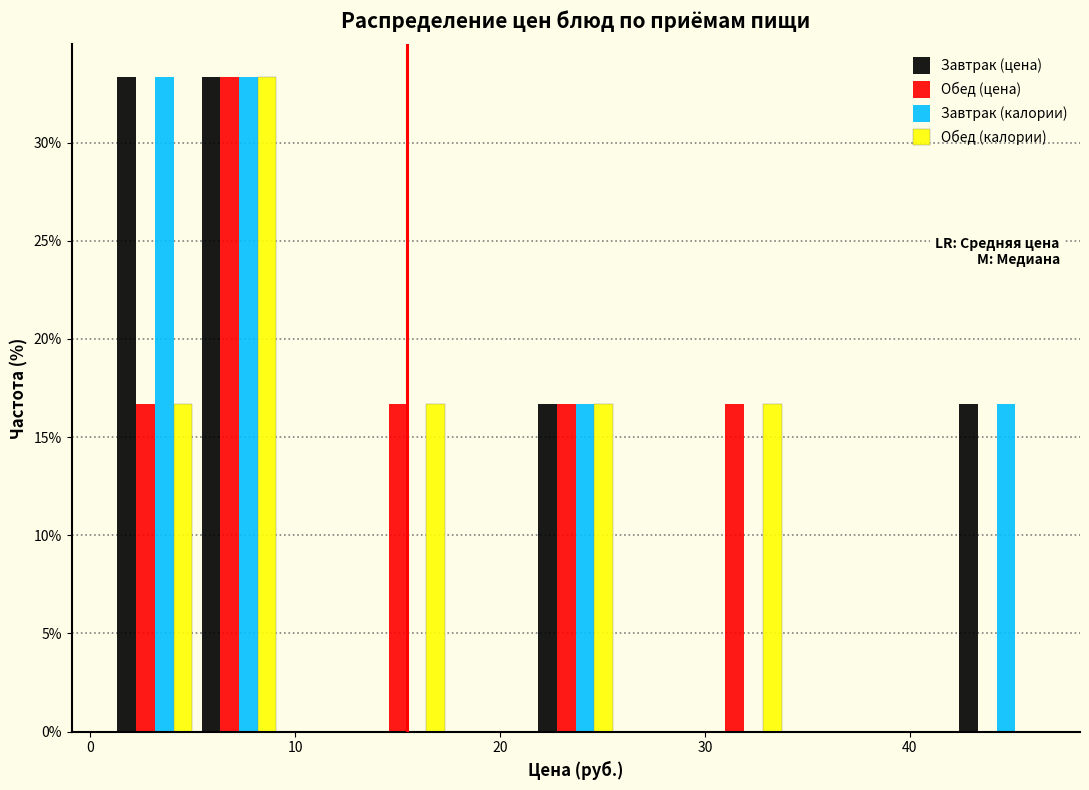

In the Обед (калории) series, which range on the x-axis has the tallest bar?

5 to 9